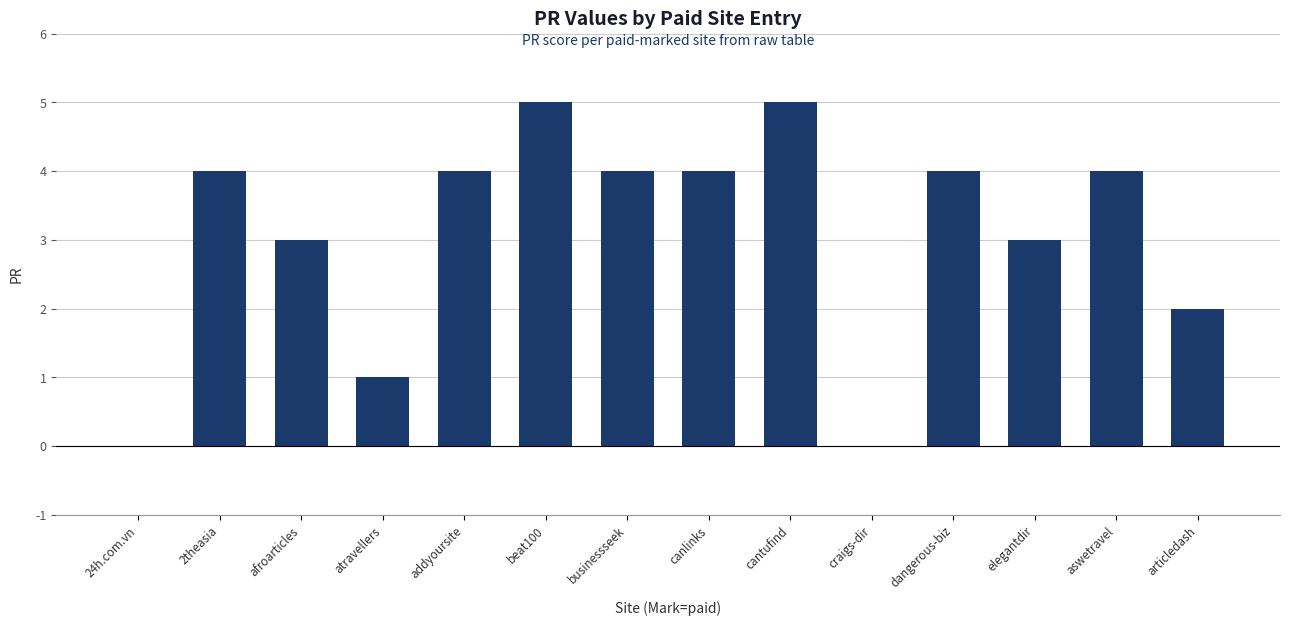

What is the maximum value shown in the chart?

5